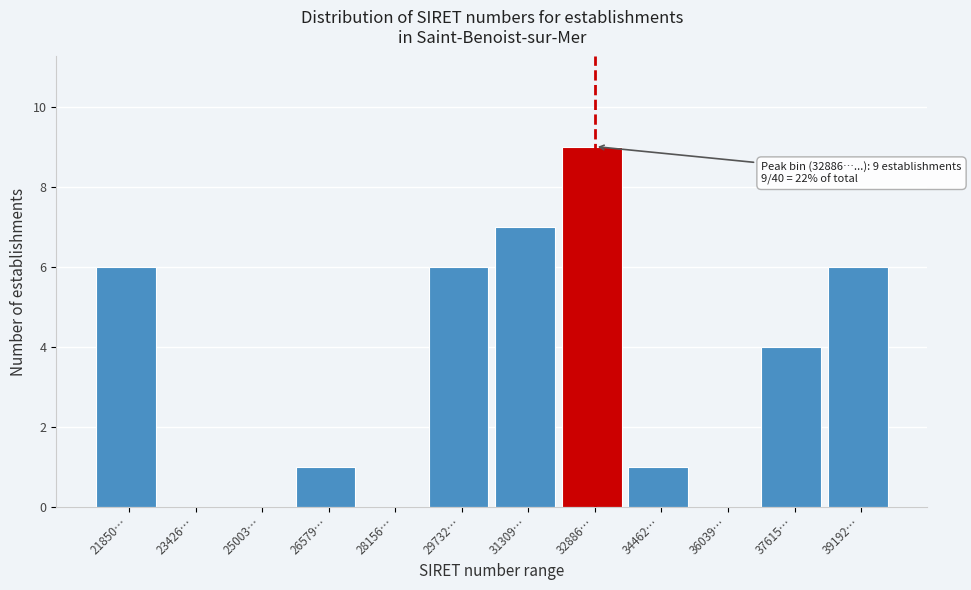

Reading right to left, transcribe all the data shown in this chart.

39192…=6	37615…=4	36039…=0	34462…=1	32886…=9	31309…=7	29732…=6	28156…=0	26579…=1	25003…=0	23426…=0	21850…=6